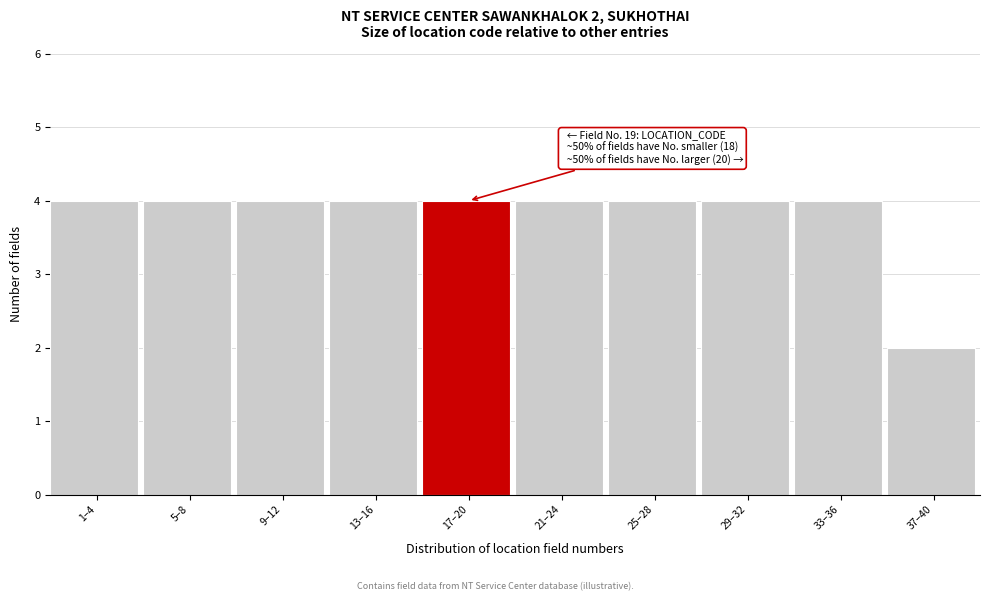

Reading left to right, transcribe all the data shown in this chart.

1–4=4	5–8=4	9–12=4	13–16=4	17–20=4	21–24=4	25–28=4	29–32=4	33–36=4	37–40=2